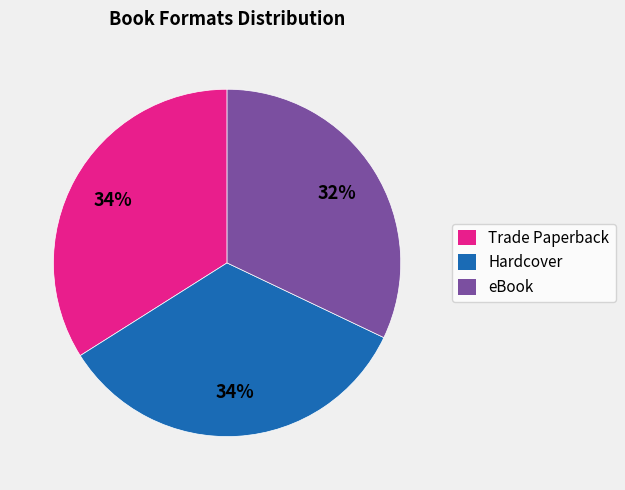

Count the number of slices in the pie.

3